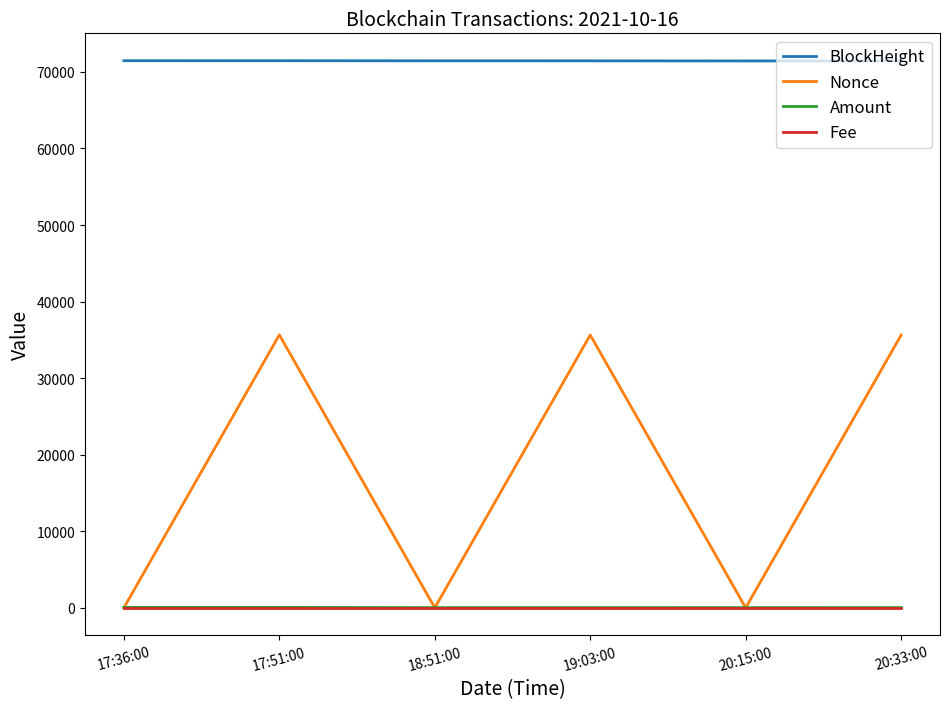

What is the lowest value of the BlockHeight series?

71426.0